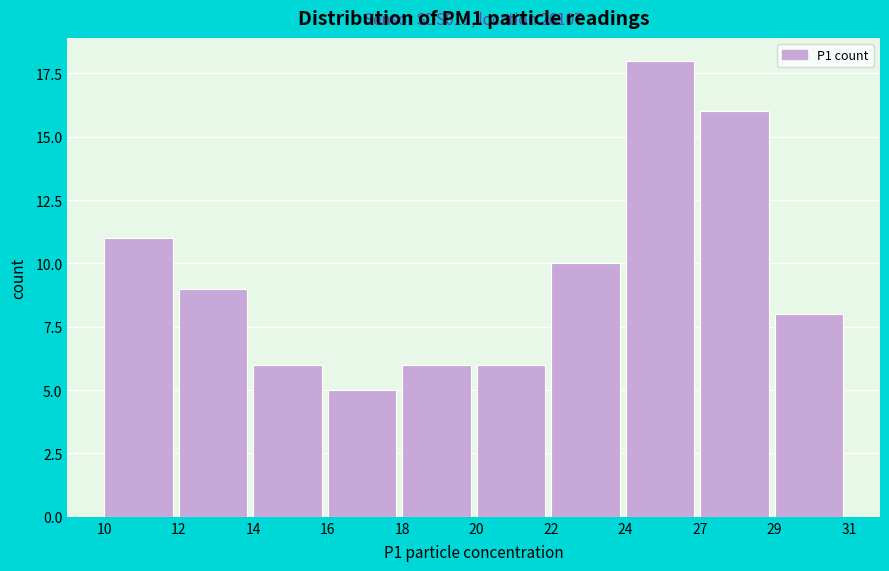

Reading left to right, extract all data points from this chart.

10=11	12=9	14=6	16=5	18=6	20=6	22=10	24=18	27=16	29=8